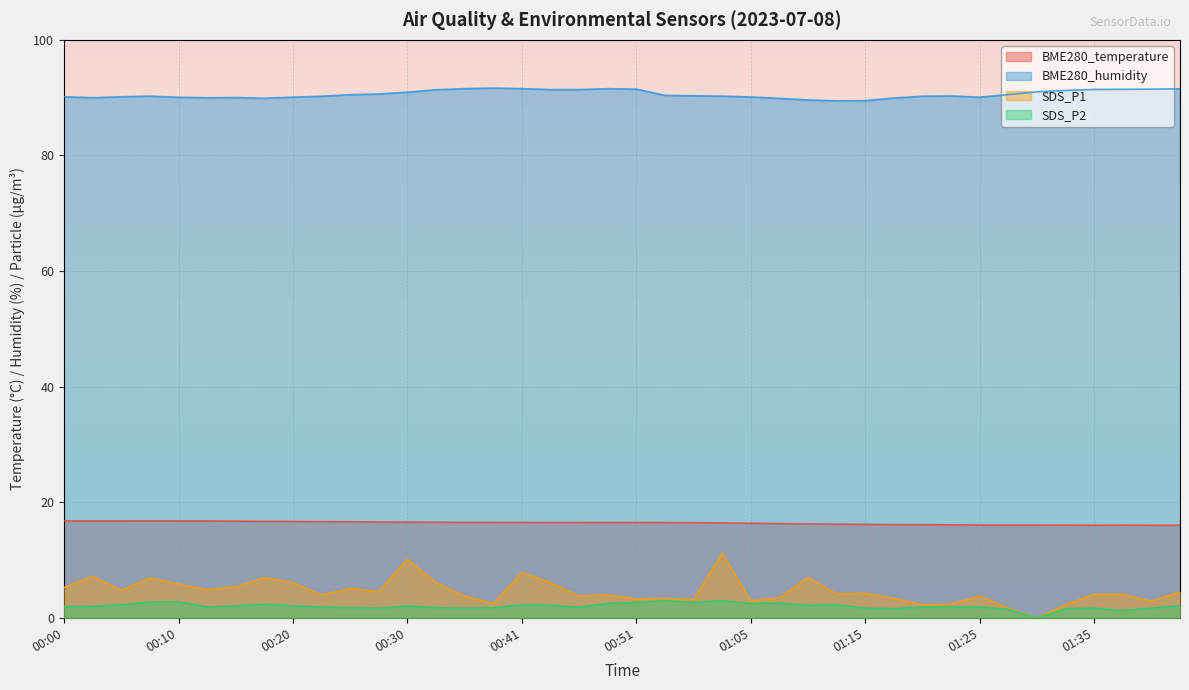

What position from the right is 00:46?

22